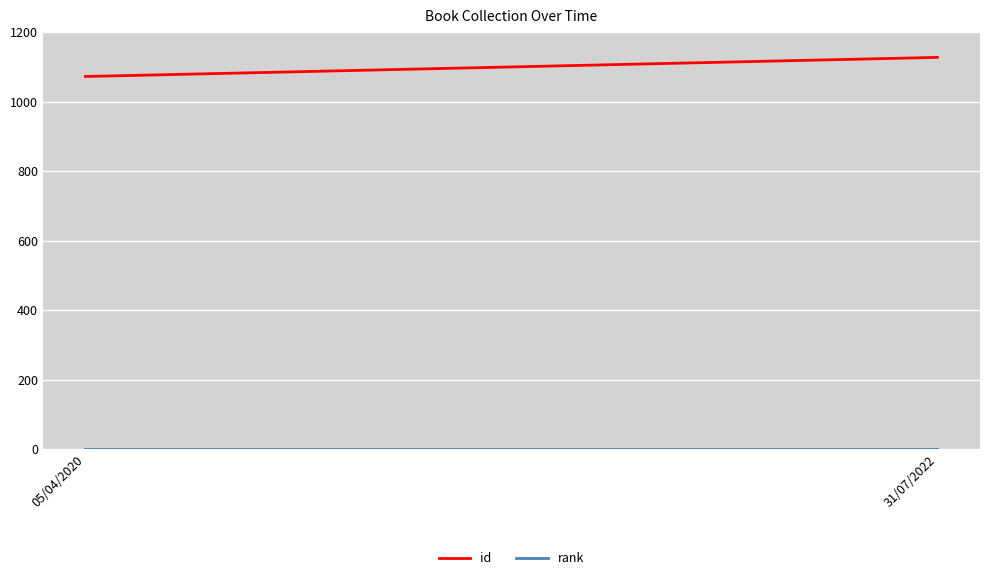

At which category is the sum across all series the highest?

31/07/2022